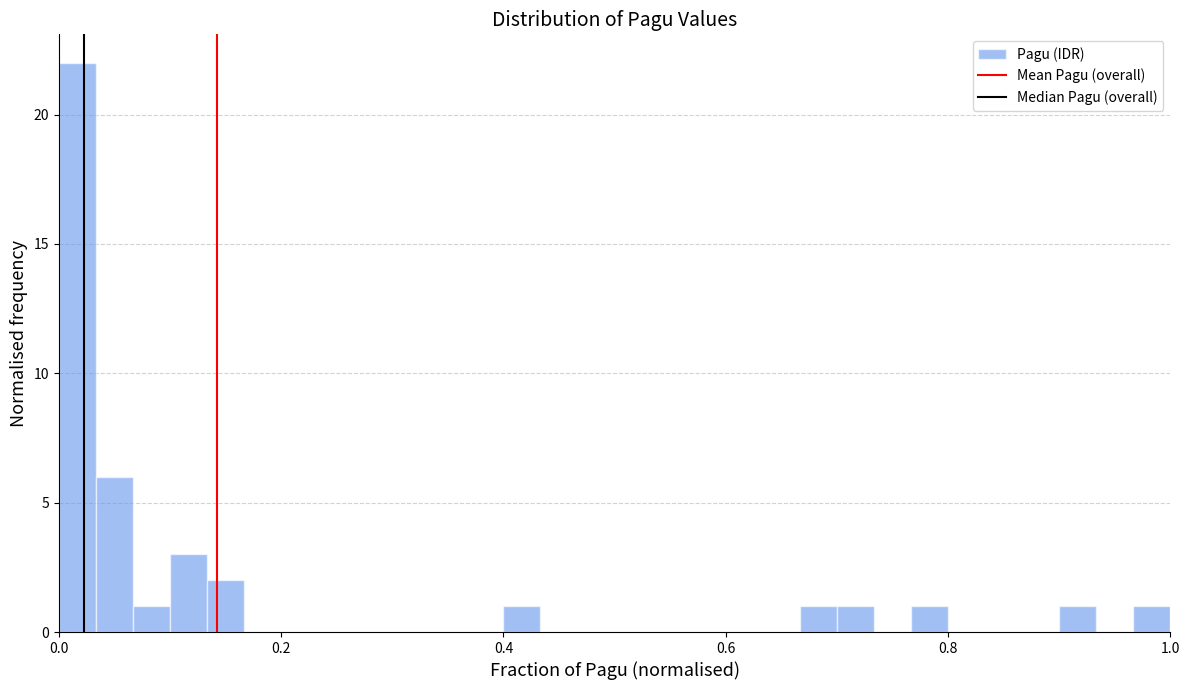

Read against the x-axis, roughly where is the centre of the tallest bar?

0.02